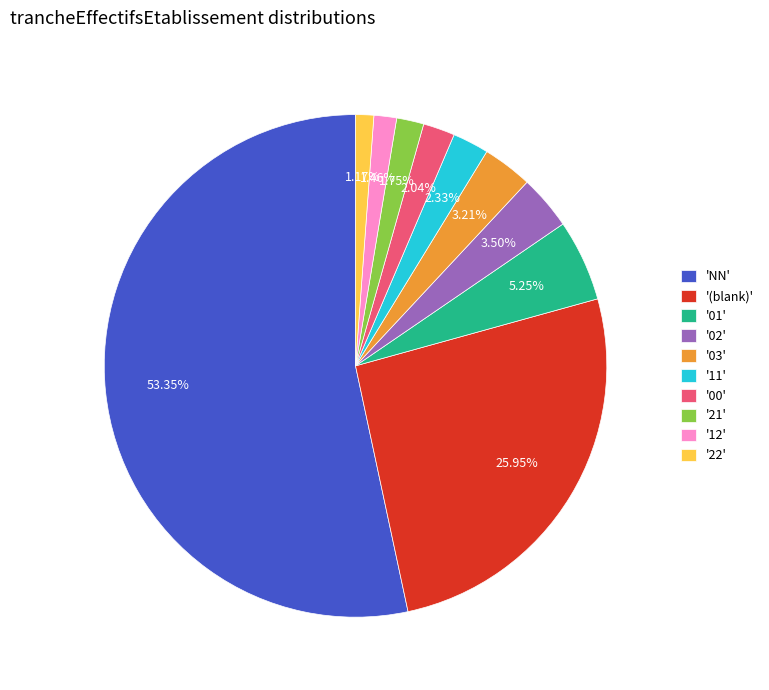

Approximately how many times larger is the value at '01' compared to '22'?

4.5